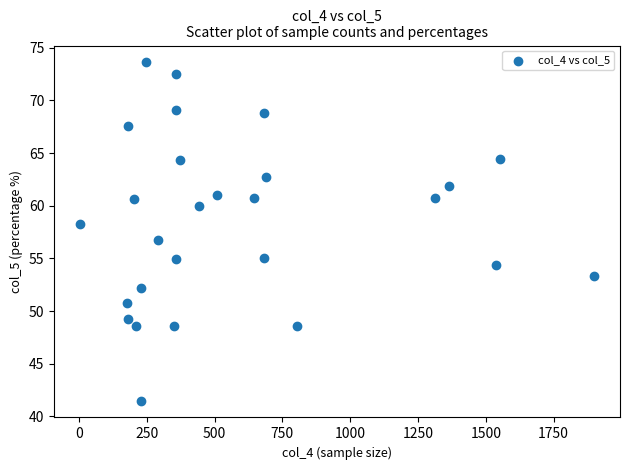

What is the range of X values (max minus min)?

1897.0